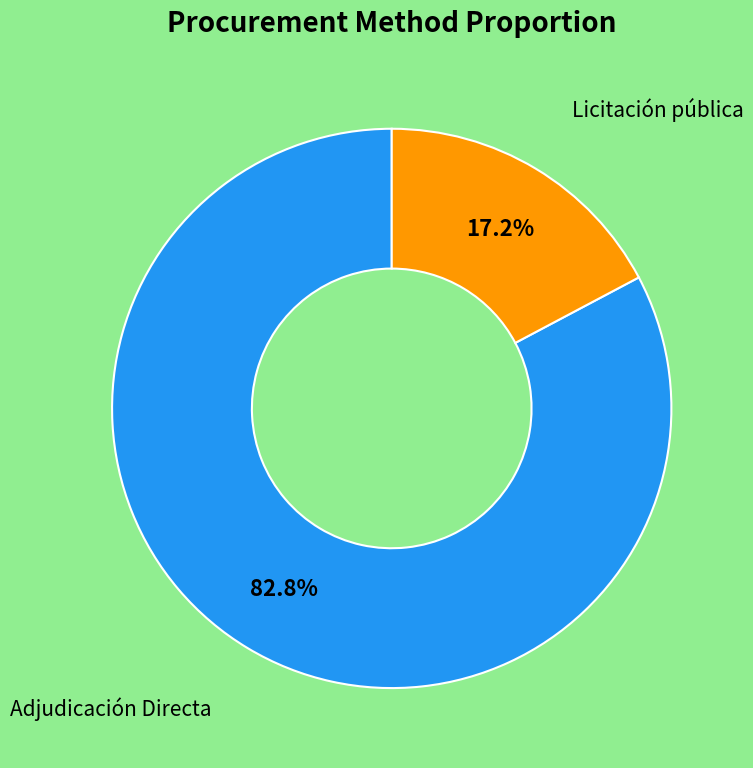

To the nearest percent, what is the difference between the largest and smallest slice percentages?

66%